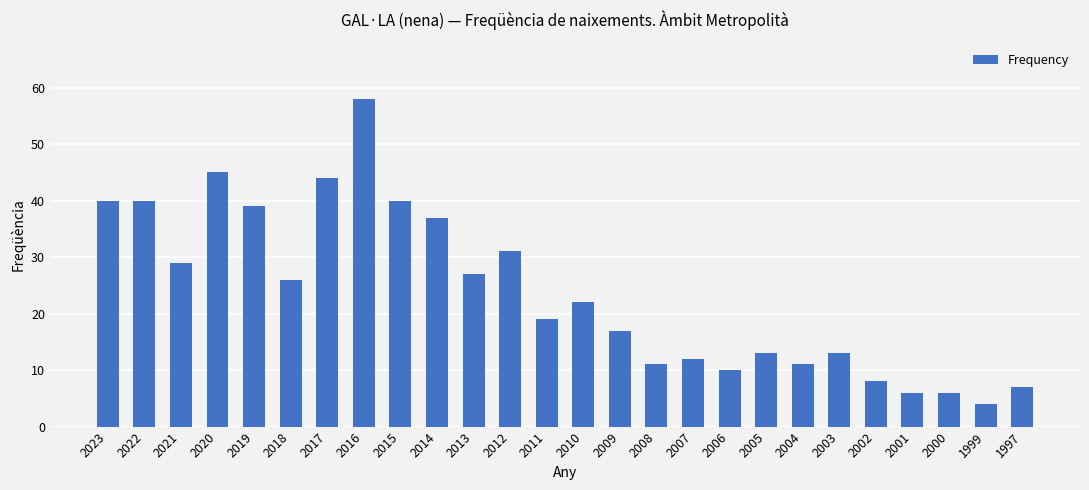

At which category does the chart reach its peak across all series?

2016